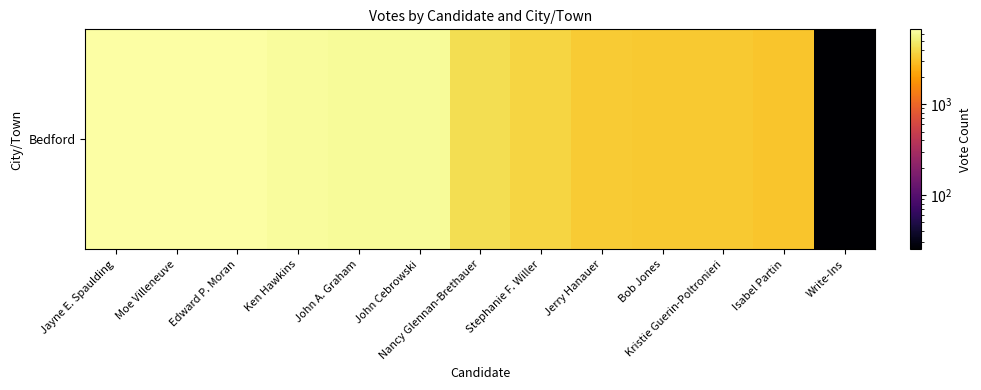

Rank the categories by value from highest to lowest.

Jayne E. Spaulding, Moe Villeneuve, Edward P. Moran, Ken Hawkins, John A. Graham, John Cebrowski, Nancy Glennan-Brethauer, Stephanie F. Willer, Jerry Hanauer, Bob Jones, Kristie Guerin-Poltronieri, Isabel Partin, Write-Ins